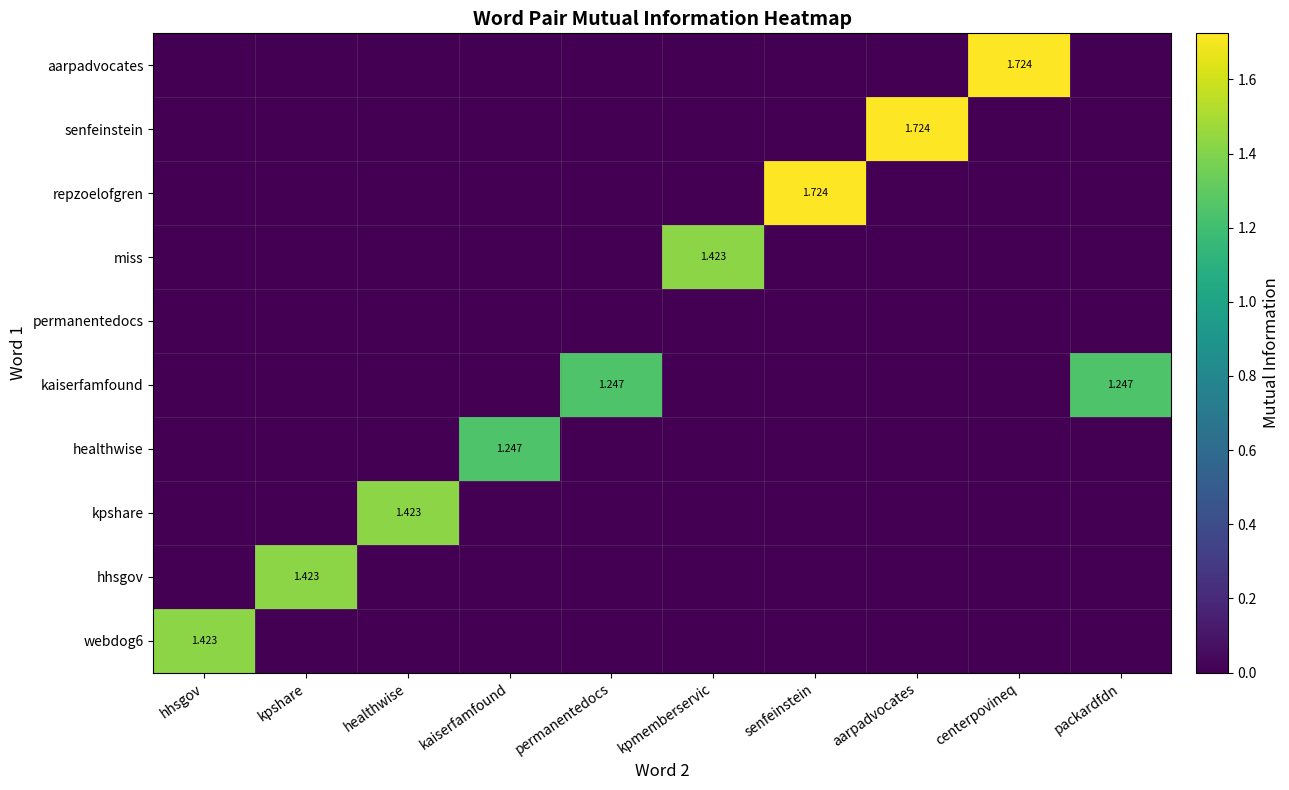

At kpmemberservic, list the series in order from smallest to largest.

webdog6, hhsgov, kpshare, healthwise, kaiserfamfound, permanentedocs, repzoelofgren, senfeinstein, aarpadvocates, miss